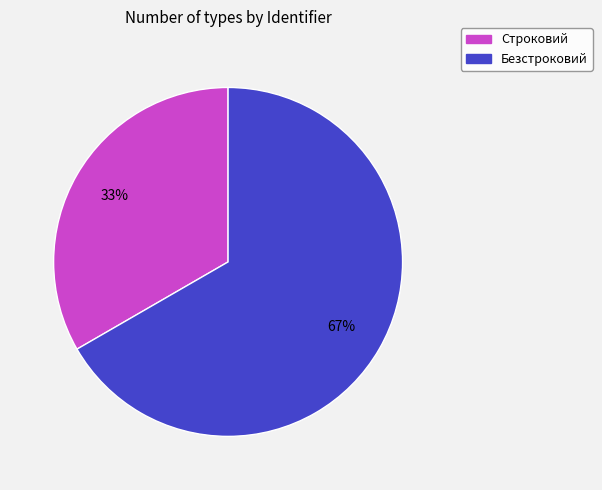

Rank the categories by value from highest to lowest.

Безстроковий, Строковий